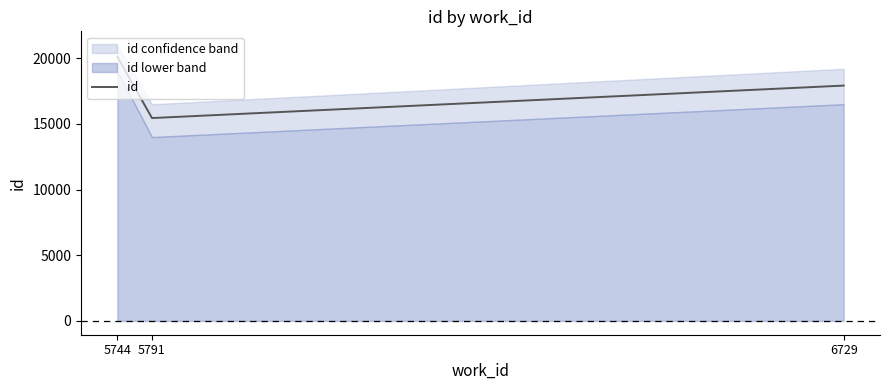

Between 5791 and 6729, which is larger?

6729